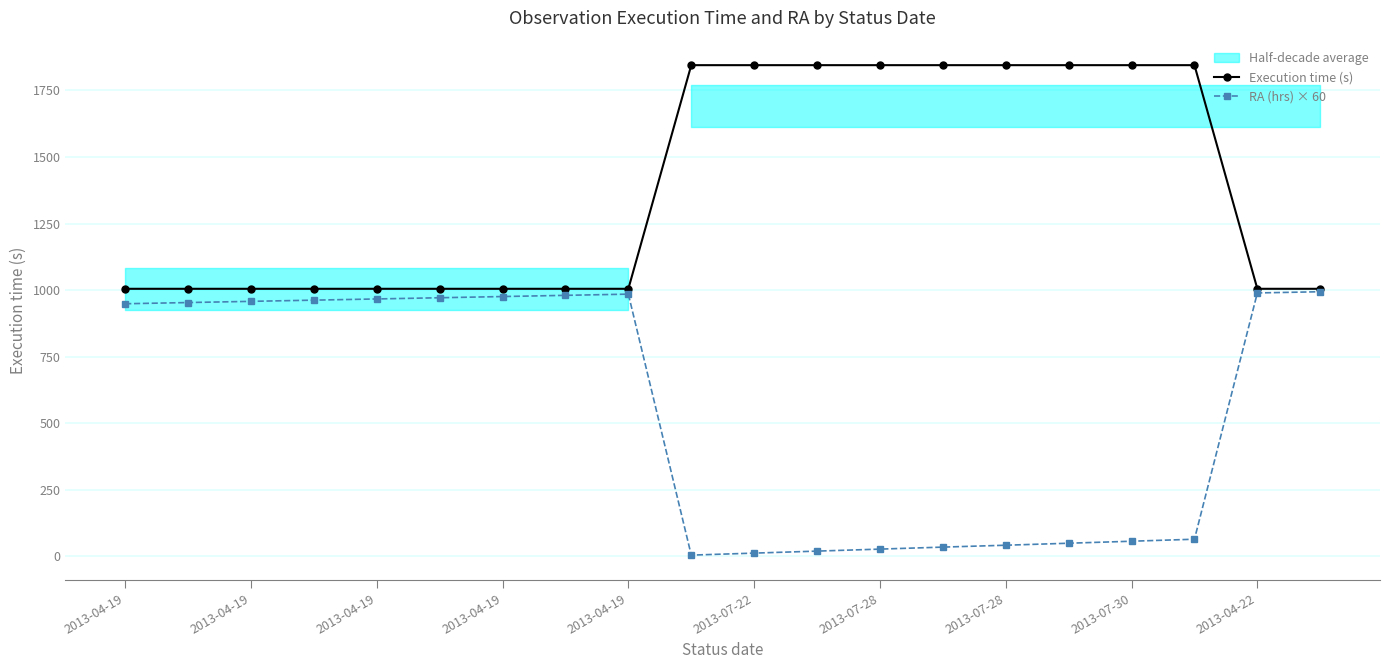

How many categories are shown in the chart?

20